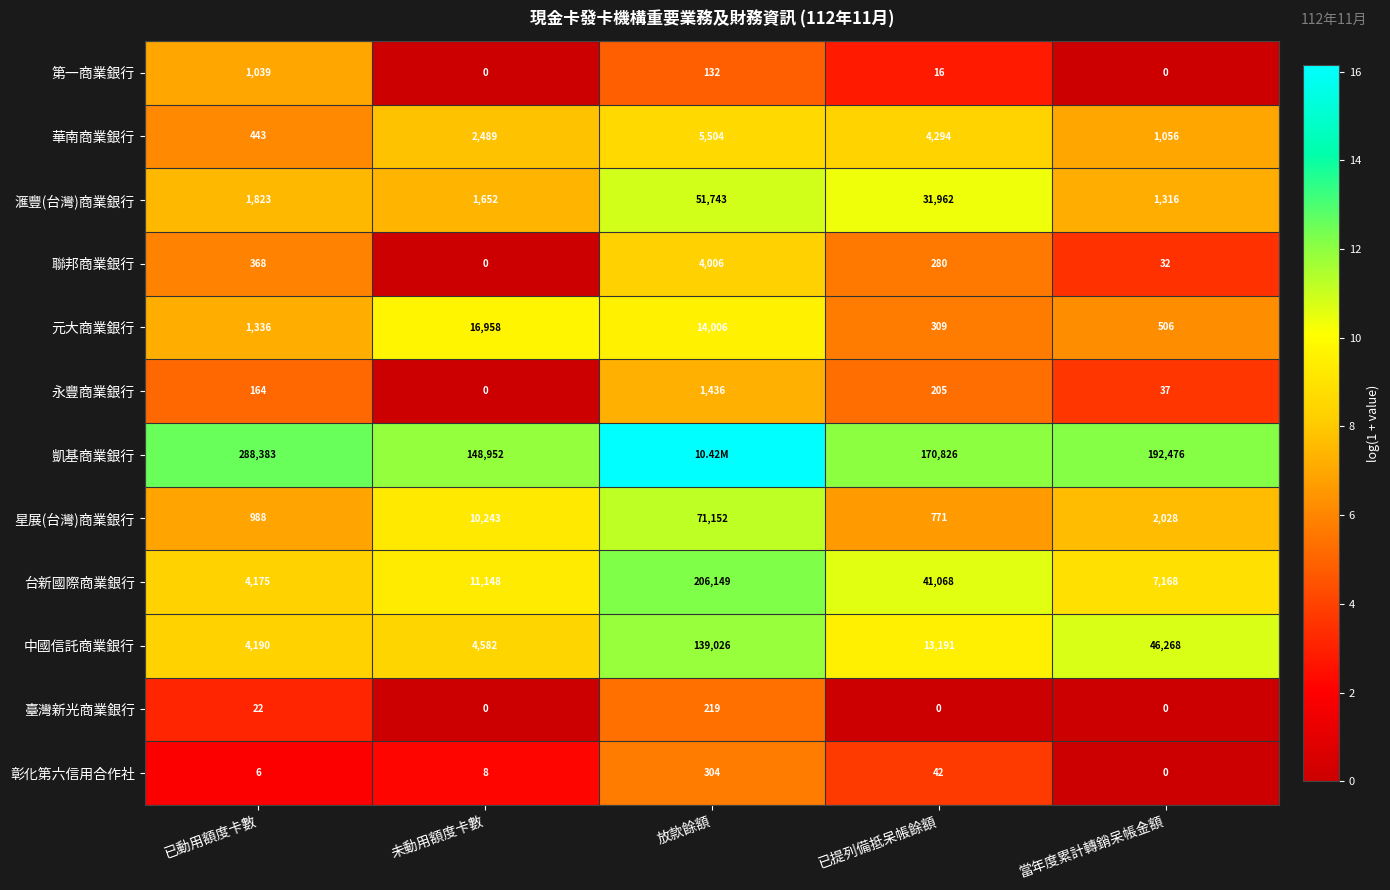

Is it true that 星展(台灣)商業銀行 equals 2.6 at 未動用額度卡數?

False